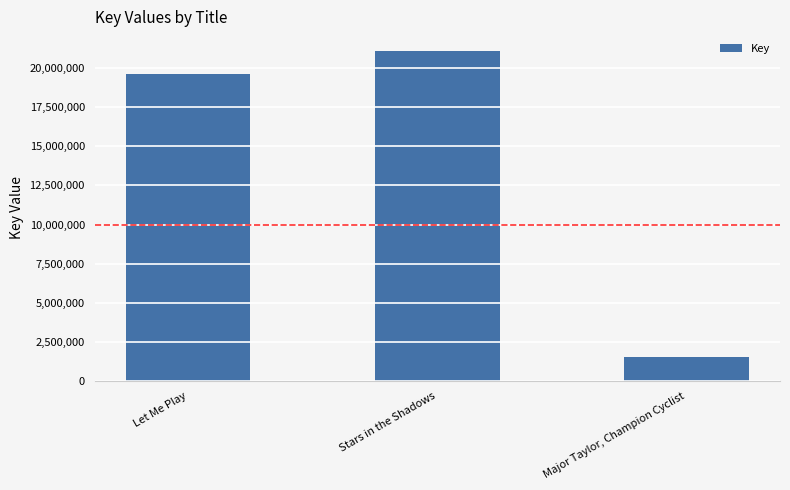

Which label corresponds to the smallest value in the chart?

Major Taylor, Champion Cyclist